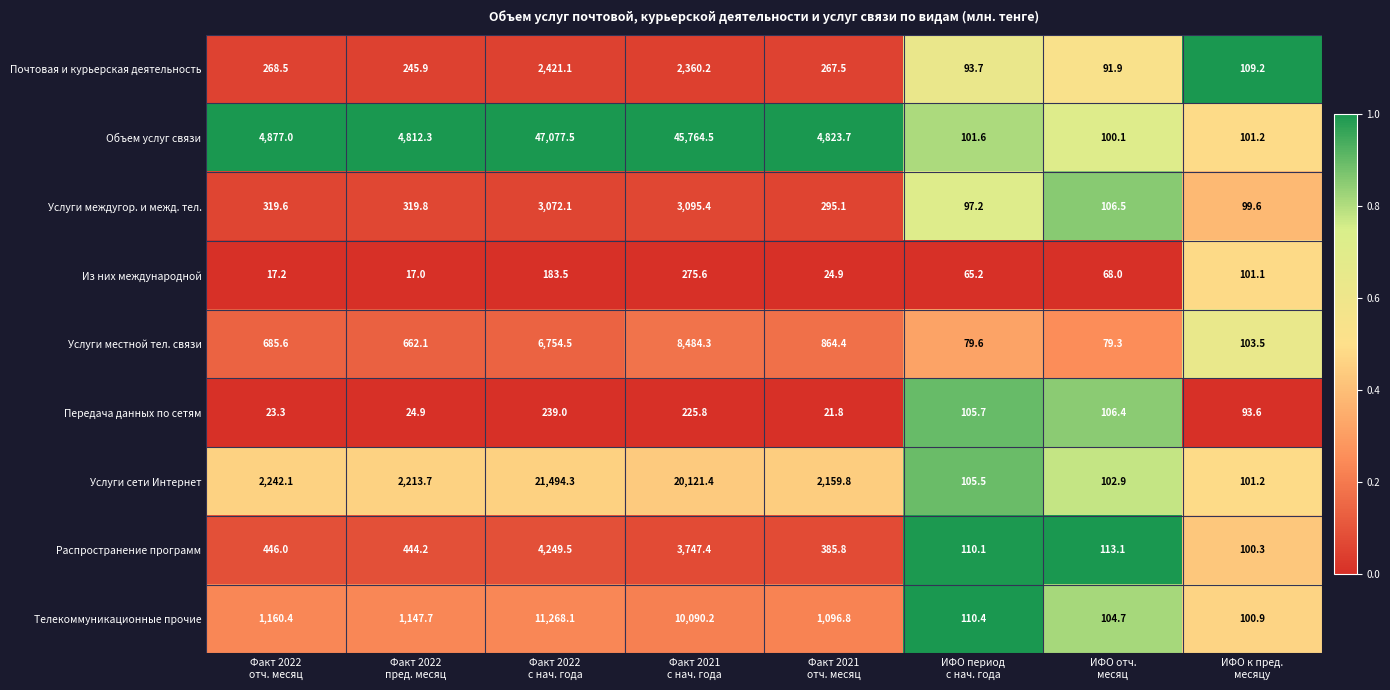

What is the difference between the second highest and second lowest values in the Услуги сети Интернет series?

20018.5